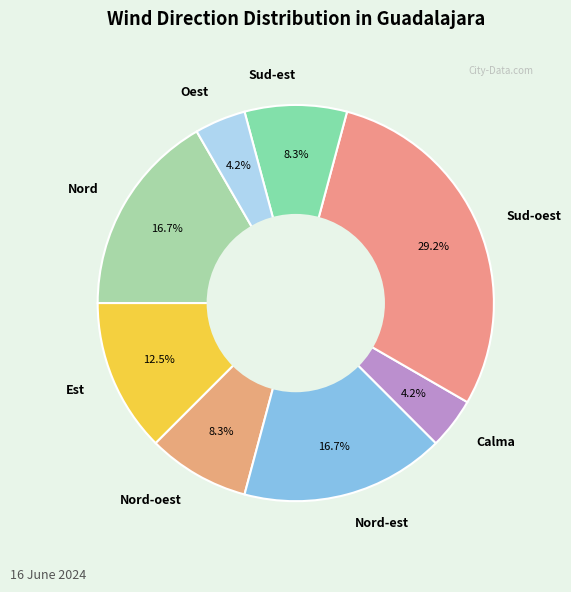

How many slices are in this pie chart?

8